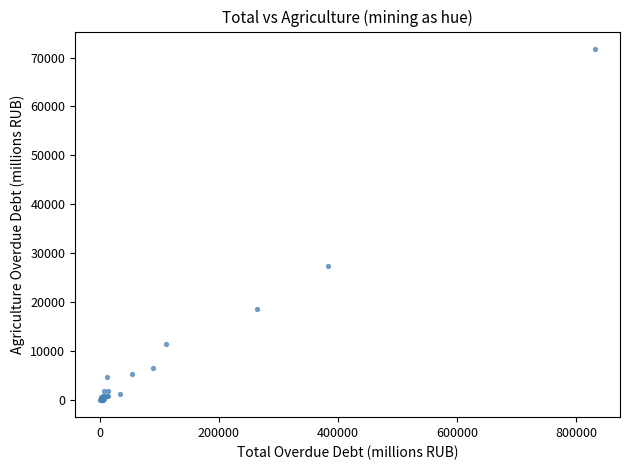

What Y value in the scatter plot is closest to 35873?

27316